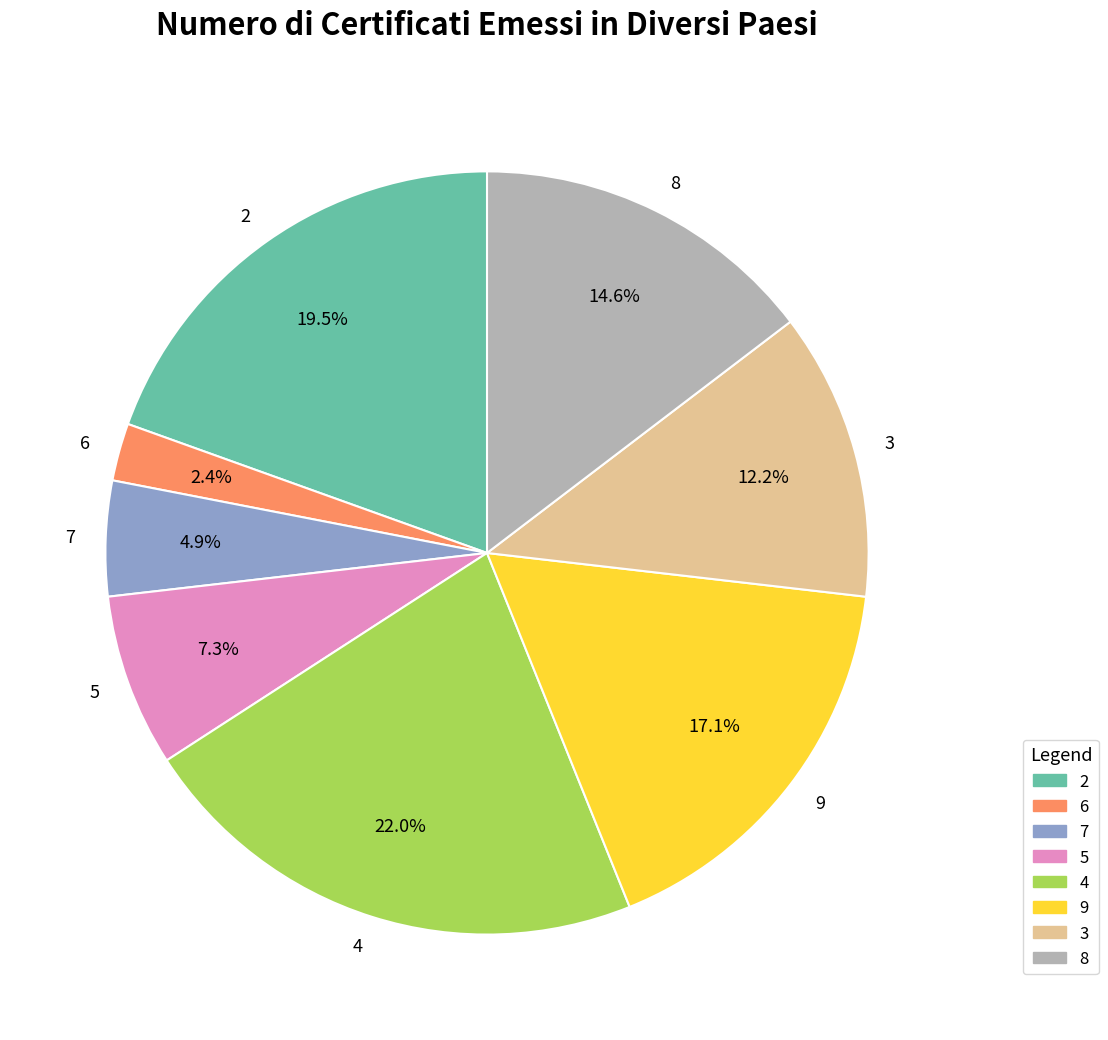

Is it true that 9 is 17% of the pie?

True